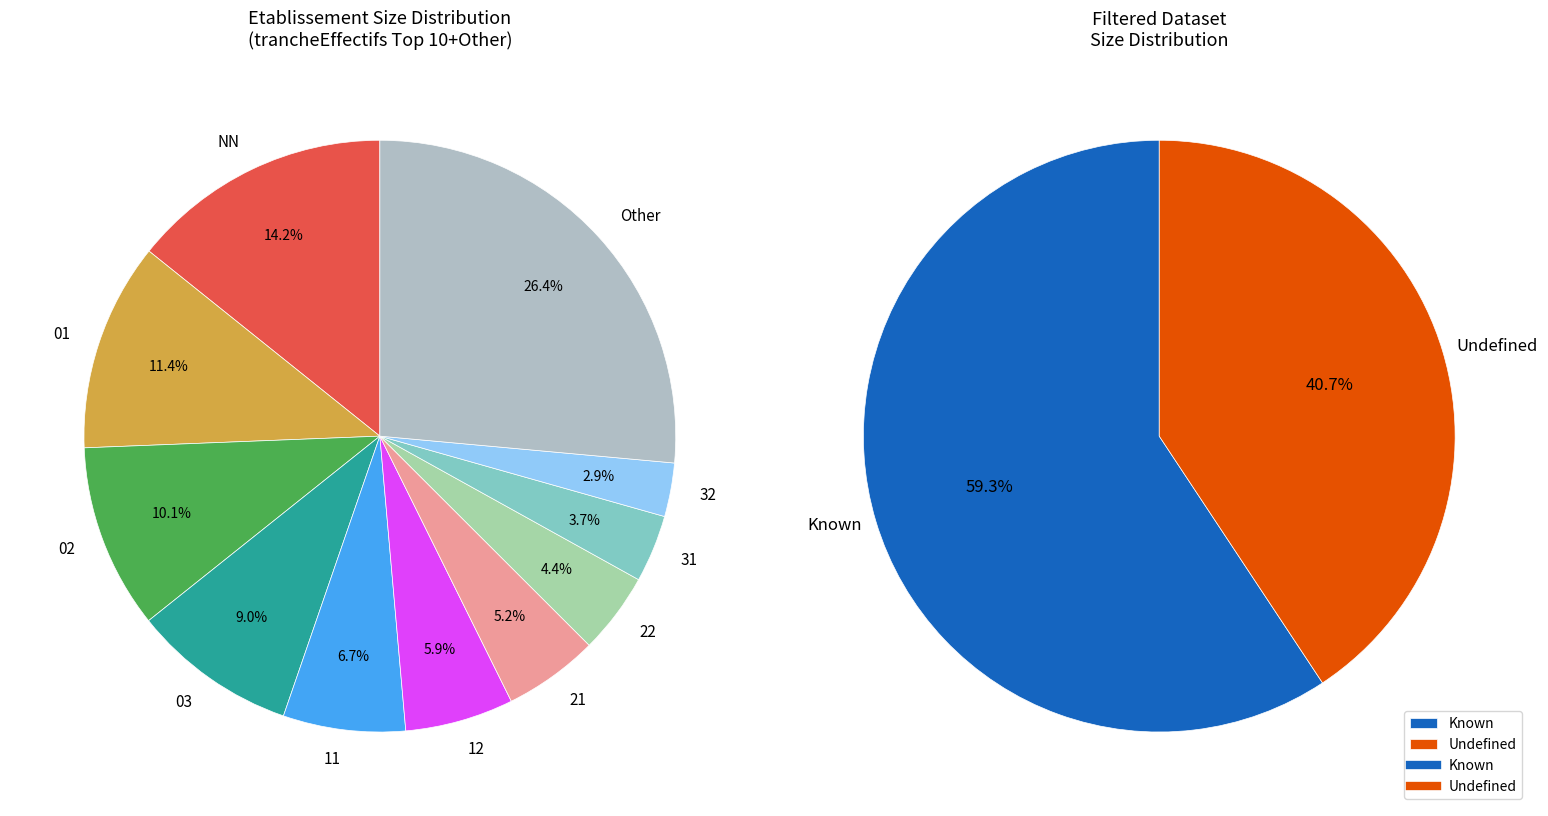

Which slice is the smallest?

32